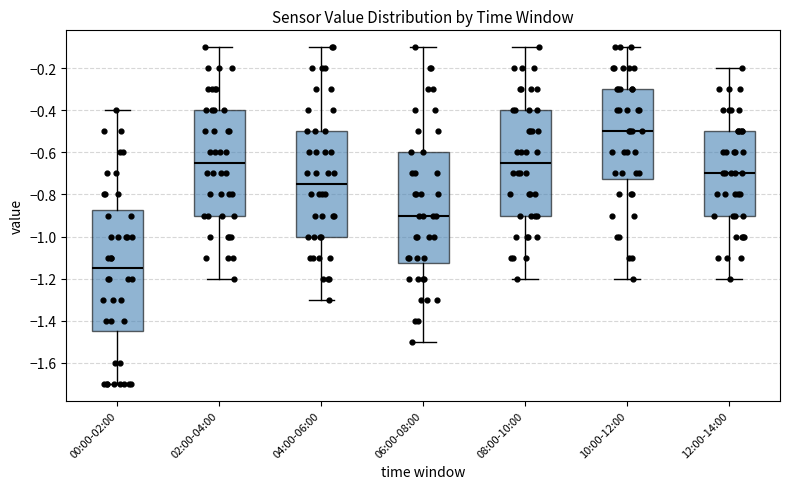

Reading left to right, read every box against the y-axis: the position of its median line, the range the box covers, and the ends of its whiskers. The values are not printed on the chart, so give them approximately, as read against the axis.

00:00-02:00: median -1.14, box -1.44 to -0.88, whiskers -1.70 to -0.40
02:00-04:00: median -0.64, box -0.90 to -0.40, whiskers -1.20 to -0.10
04:00-06:00: median -0.74, box -1.00 to -0.50, whiskers -1.30 to -0.10
06:00-08:00: median -0.90, box -1.12 to -0.60, whiskers -1.50 to -0.10
08:00-10:00: median -0.64, box -0.90 to -0.40, whiskers -1.20 to -0.10
10:00-12:00: median -0.50, box -0.72 to -0.30, whiskers -1.20 to -0.10
12:00-14:00: median -0.70, box -0.90 to -0.50, whiskers -1.20 to -0.20